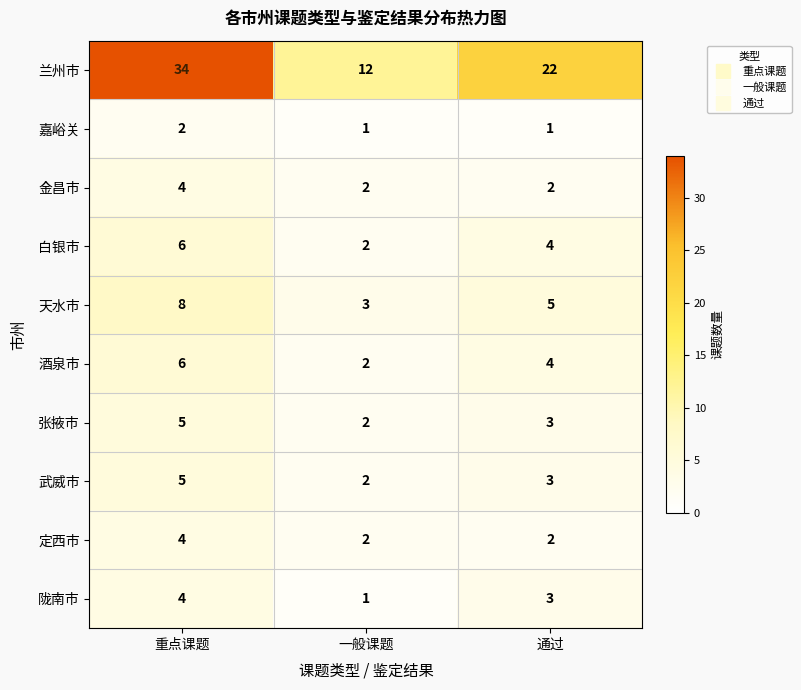

Where does the 酒泉市 series first go above 4?

重点课题